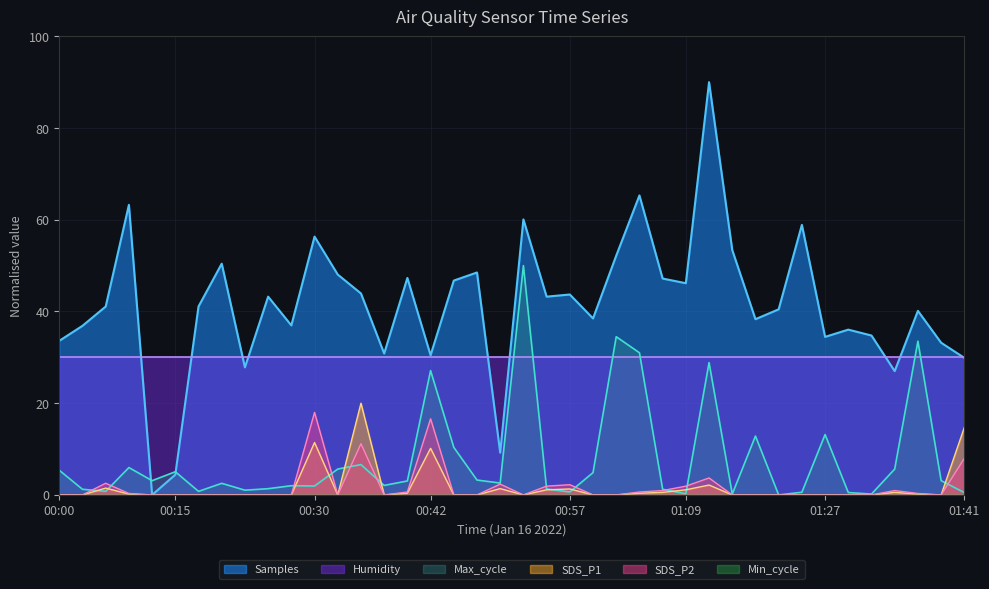

What is the difference between the Samples values at 01:29 and 01:12?

54.0